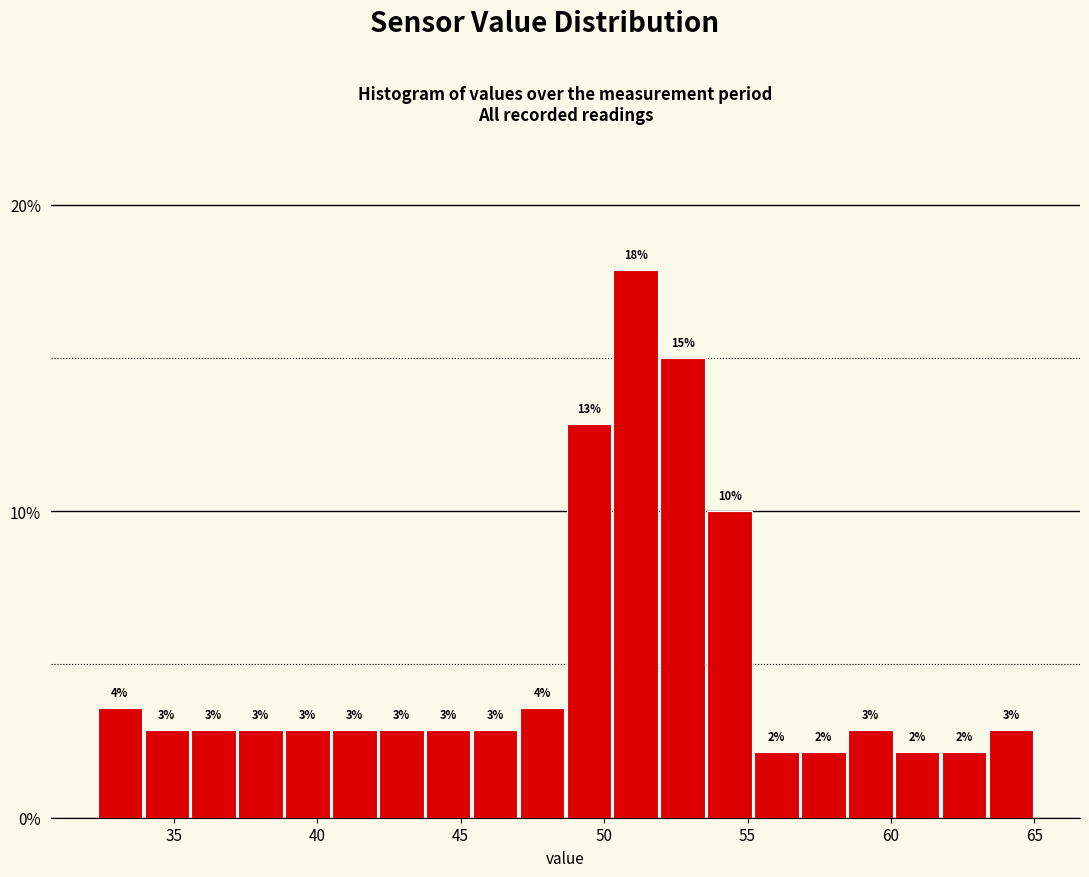

Read against the x-axis, roughly where is the centre of the tallest bar?

51.0